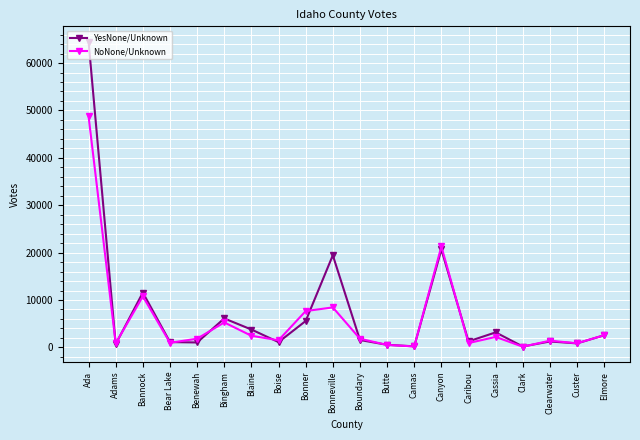

At which category is the sum across all series the highest?

Ada